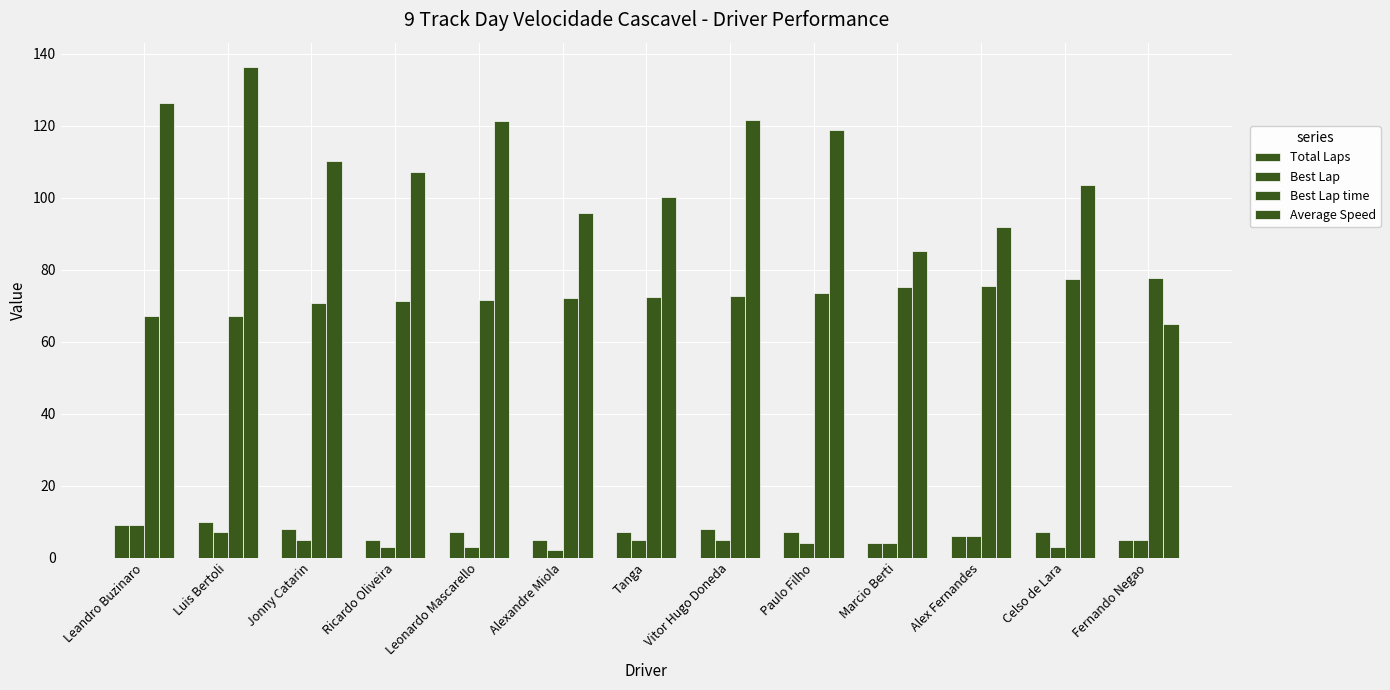

Count the number of data series in this chart.

4